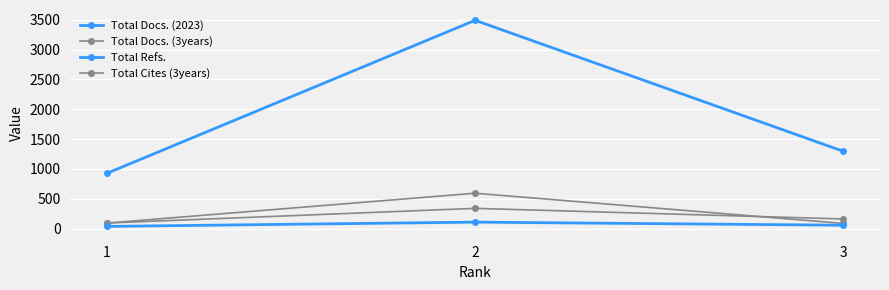

What is the difference between the Total Cites (3years) values at 1 and 3?

6